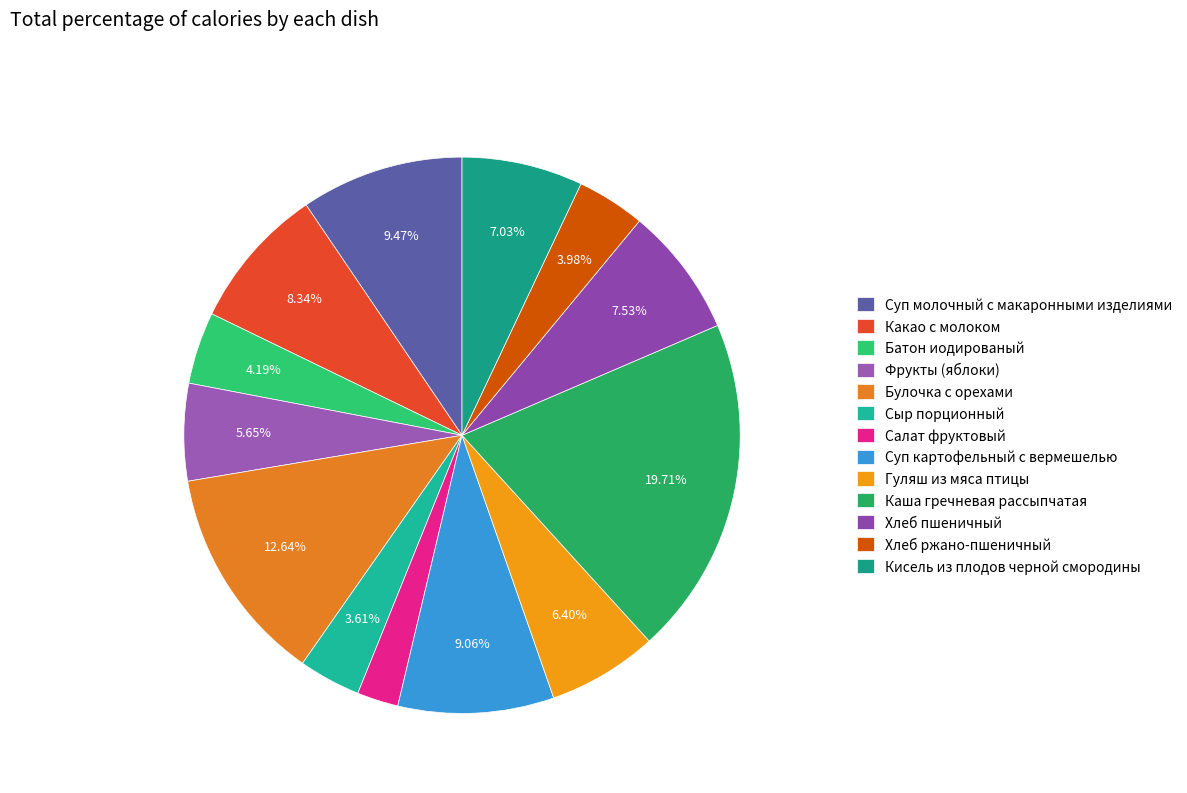

To the nearest percent, what is the average slice percentage?

8%